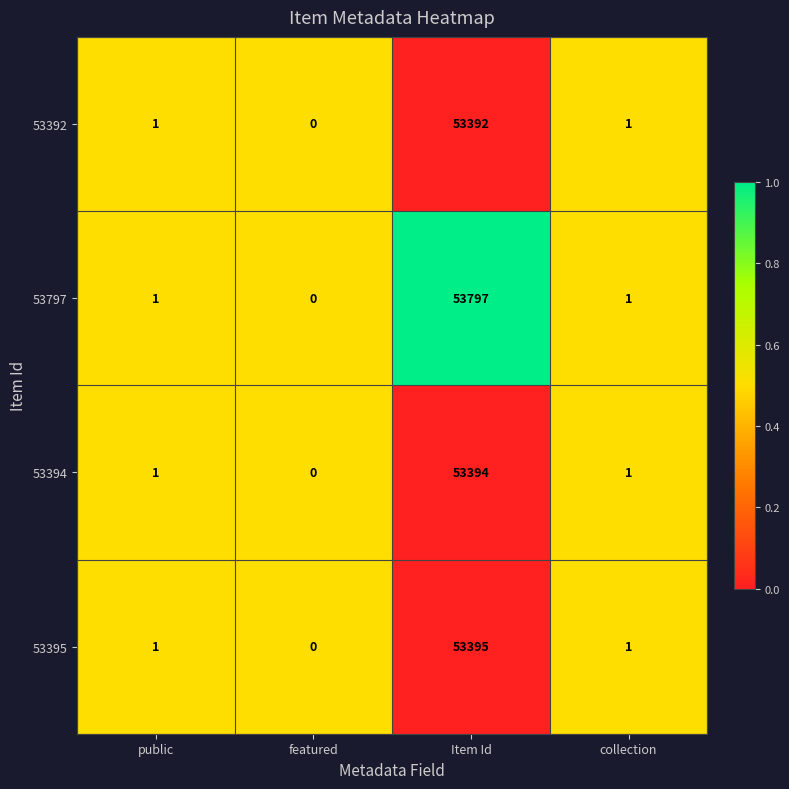

True or false: 53392 has a value of 2 at public.

False